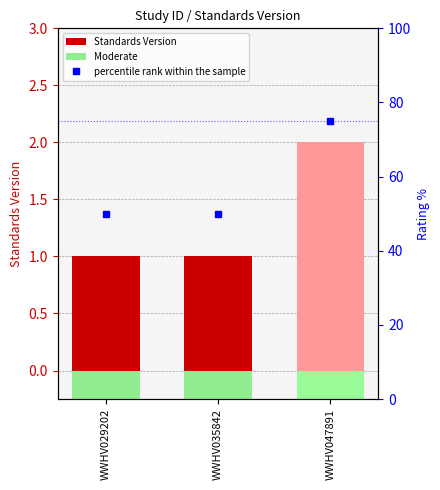

What is the value of the Standards Version bar at the 2nd from the left?

1